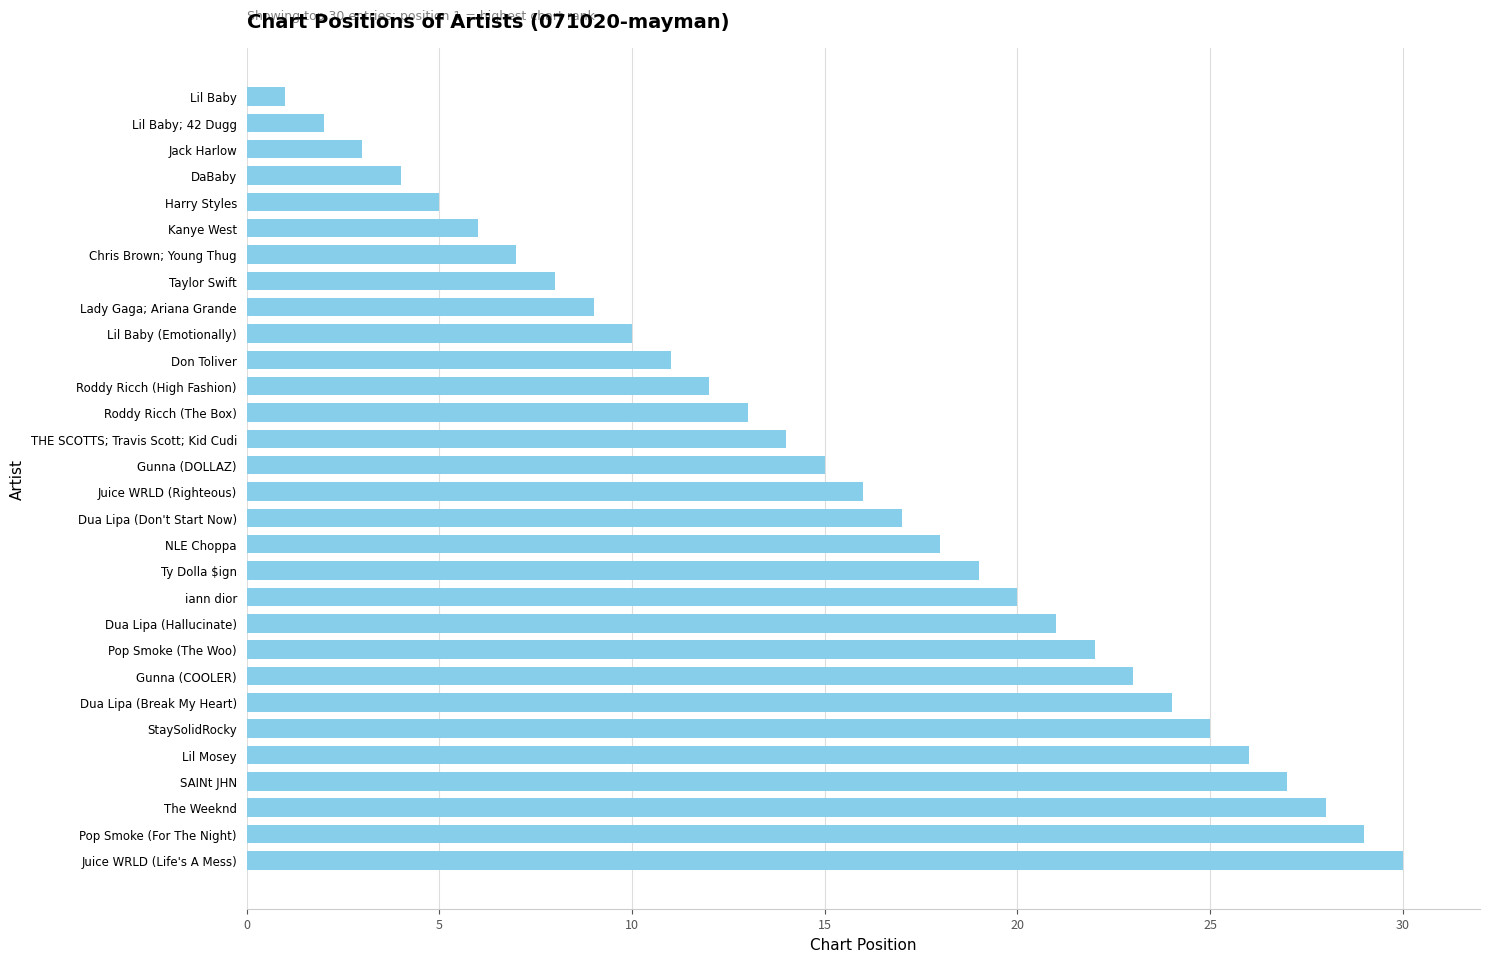

How many data points does each series have?

30